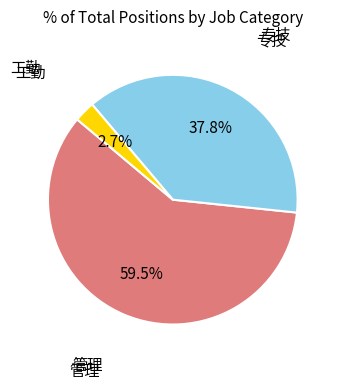

To the nearest percent, what is the combined percentage of 专技 and 管理?

97%